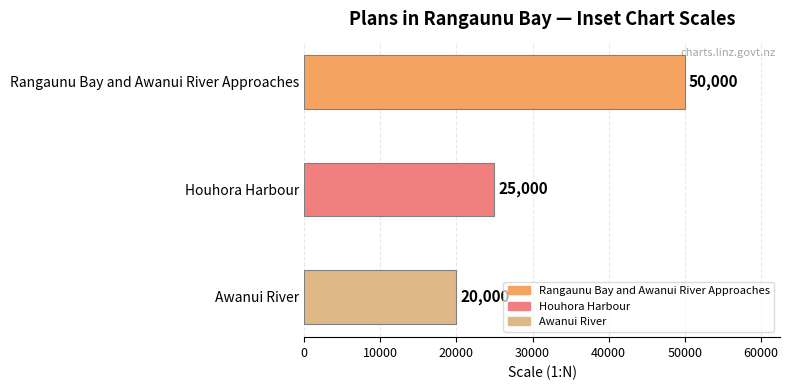

What is the difference between the maximum and second lowest values?

25000